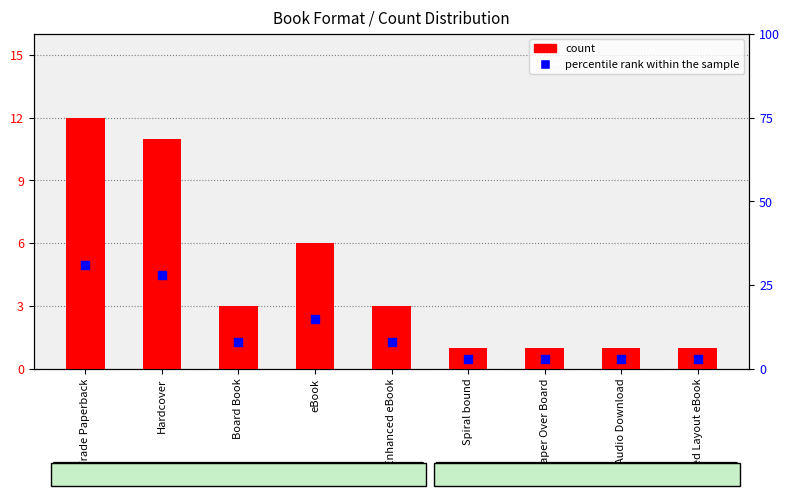

What is the total value across all series at eBook?

21